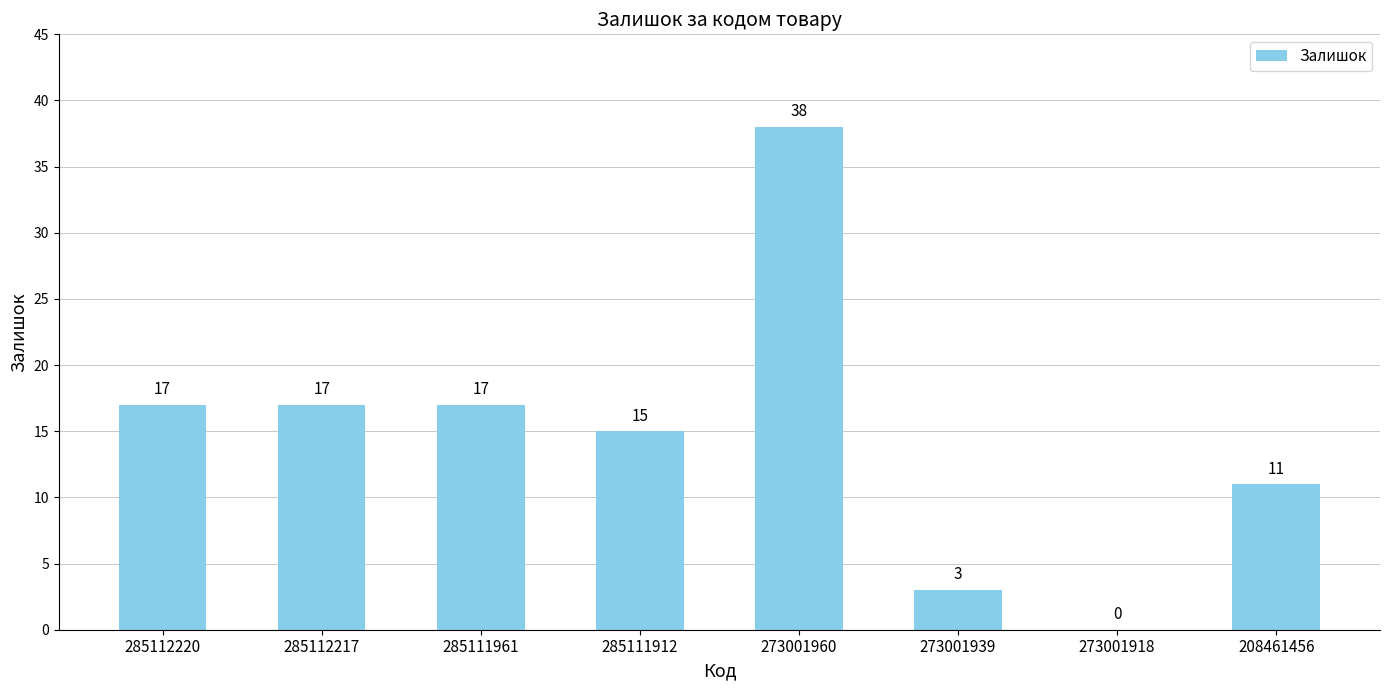

What is the ratio of the value at 285111912 to the value at 208461456?

1.4